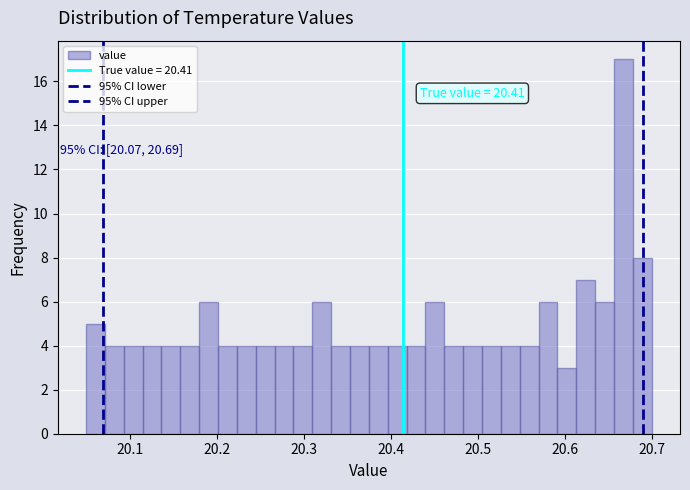

Read against the x-axis, roughly where is the centre of the tallest bar?

20.67